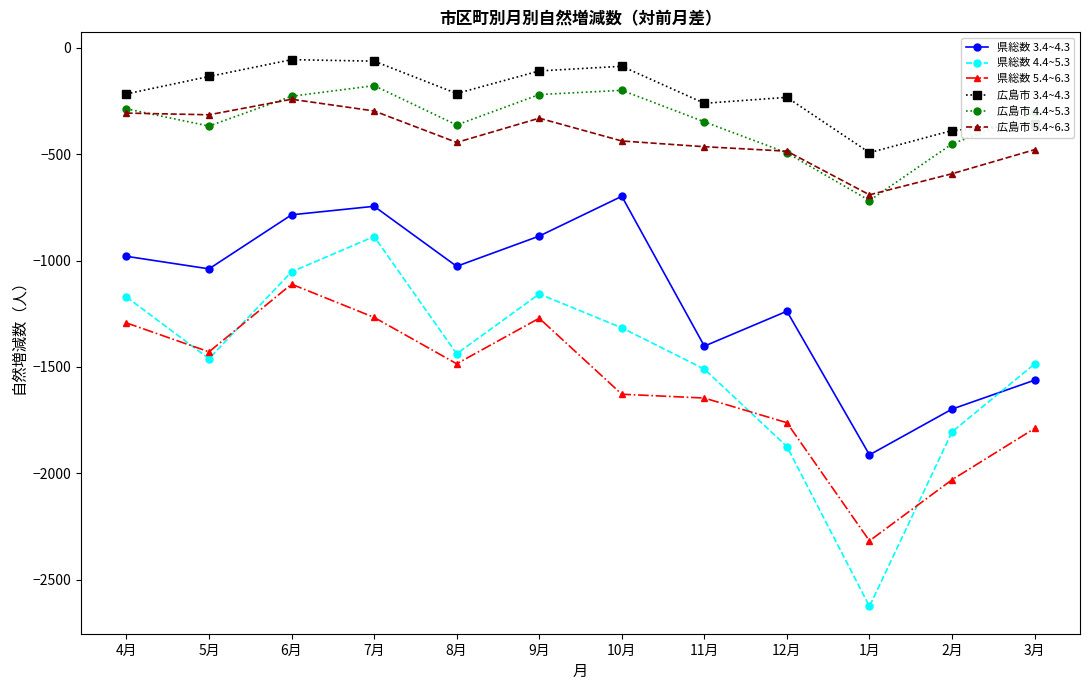

At which category does 県総数 3.4~4.3 reach its first local valley?

5月